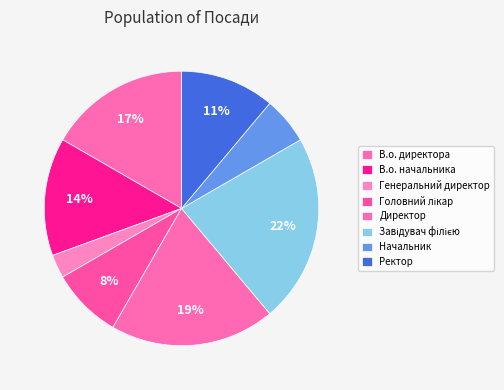

Count the number of slices in the pie.

8